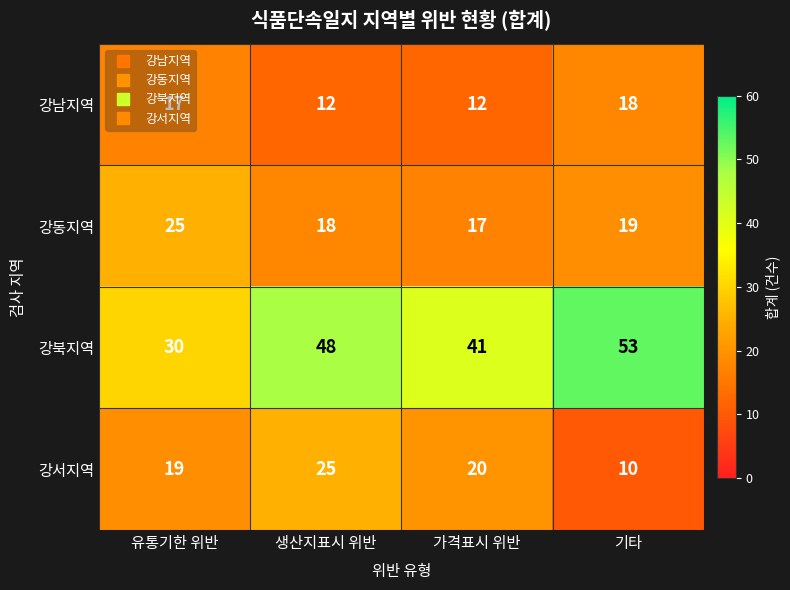

What is the total value across all series at 유통기한 위반?

91